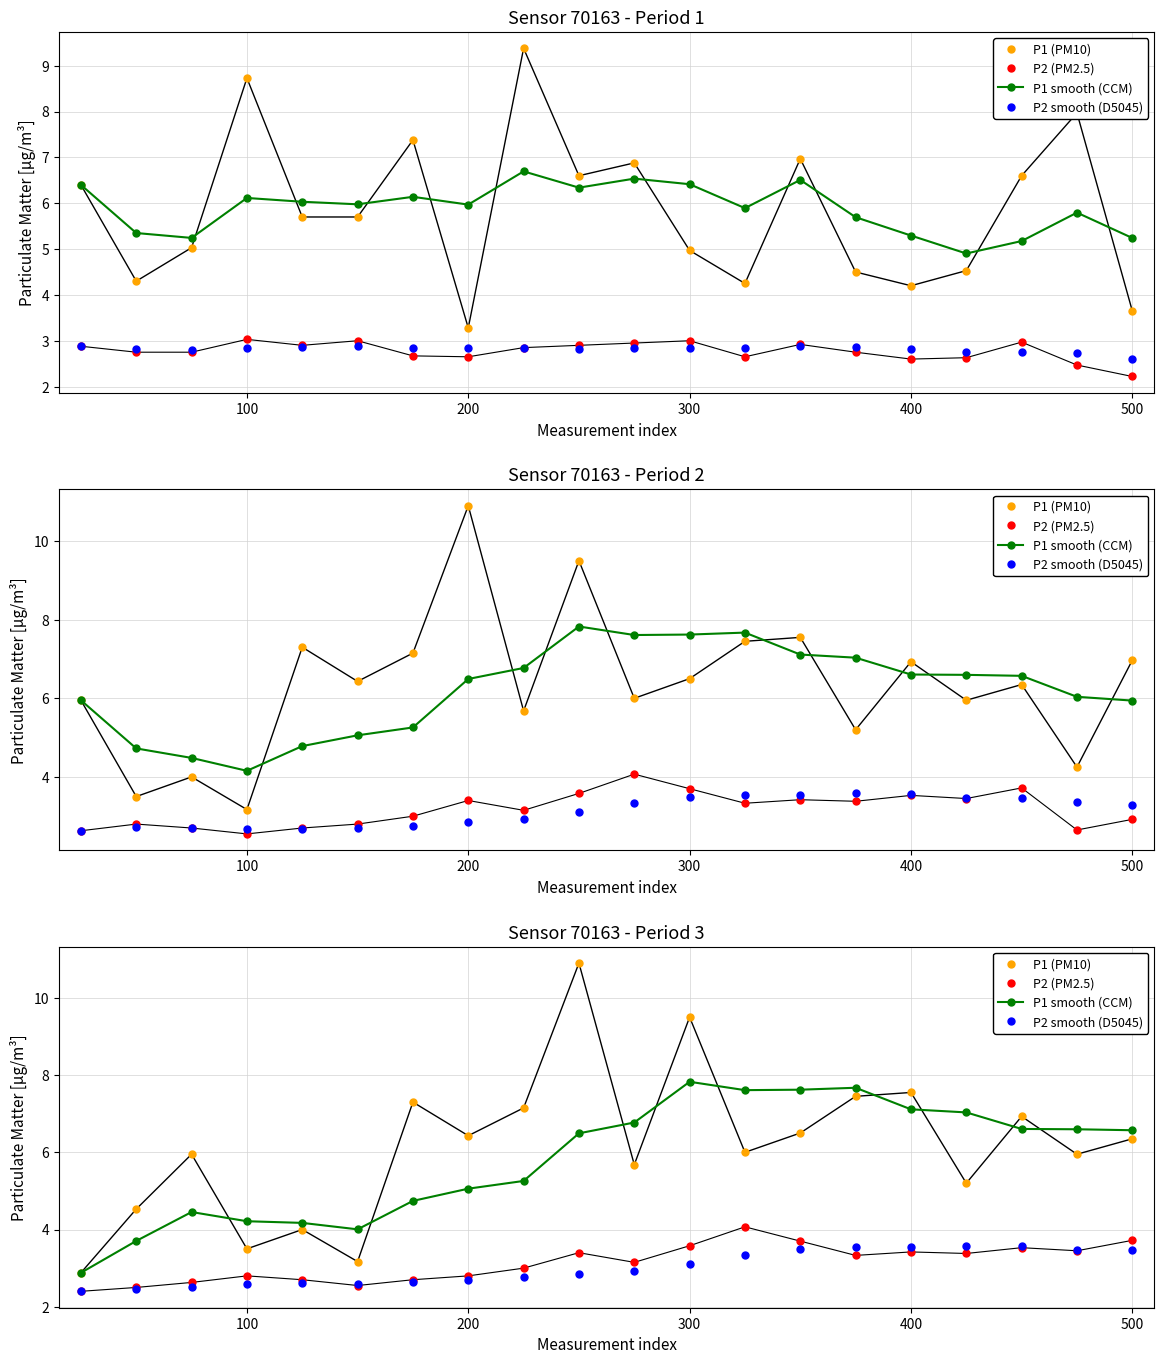

What is the difference between the maximum and second lowest values in the P2 smooth (D5045) series?

1.1